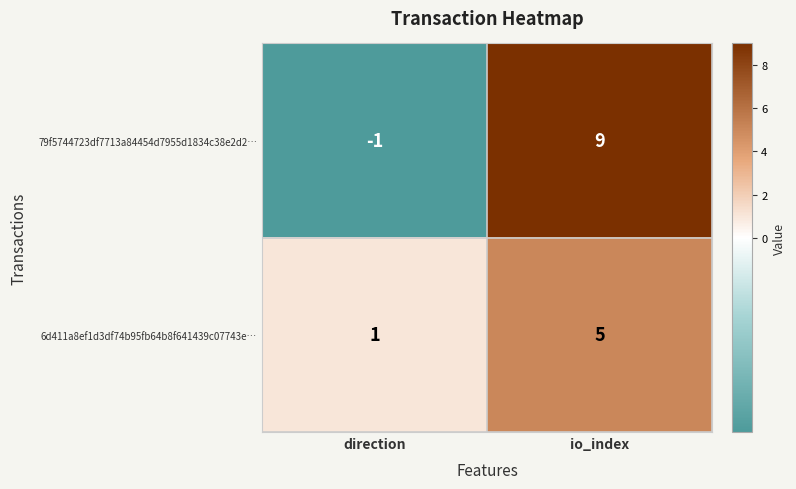

At io_index, list the series in order from largest to smallest.

79f5744723df7713a84454d7955d1834c38e2d2…, 6d411a8ef1d3df74b95fb64b8f641439c07743e…